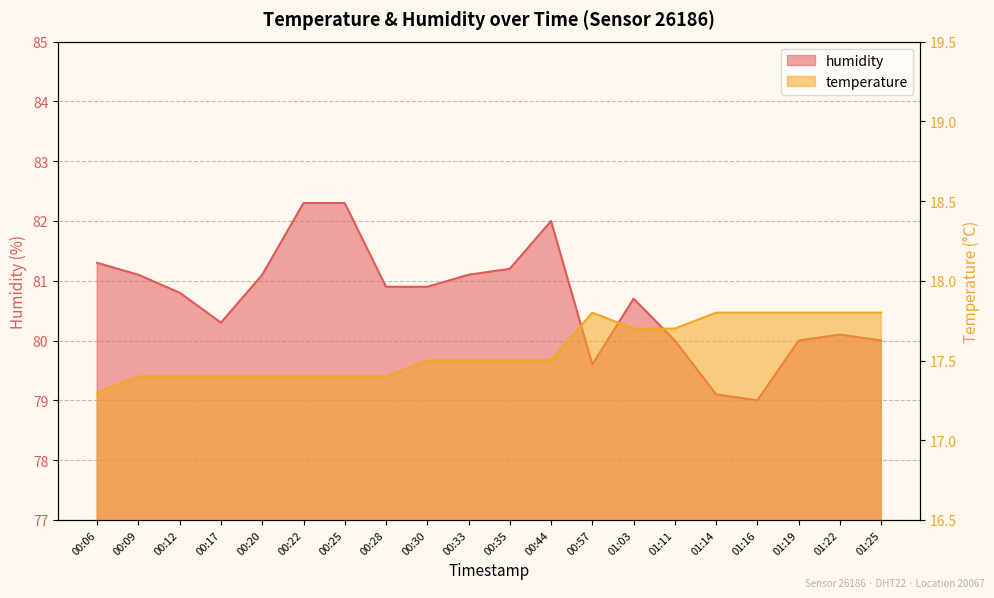

Is it true that humidity equals 54.7 at 00:20?

False